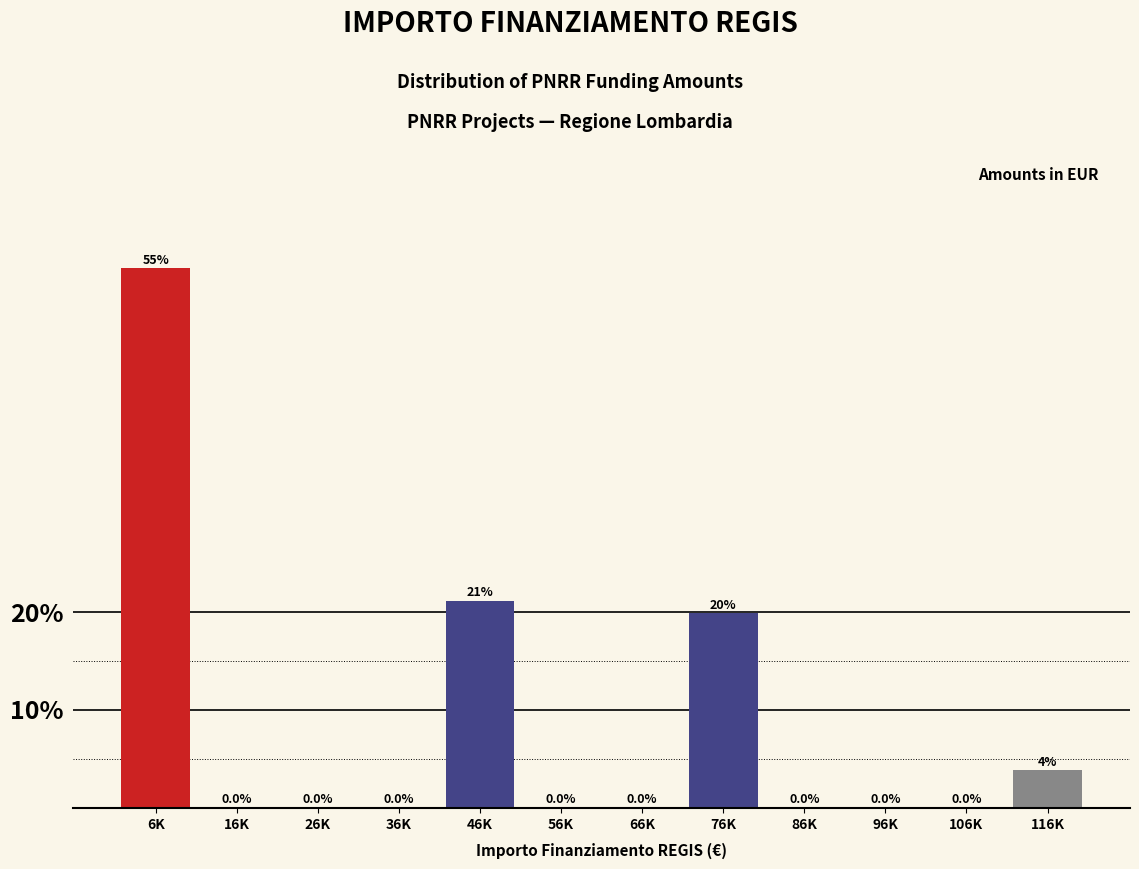

What is the sum of all values?

100.0